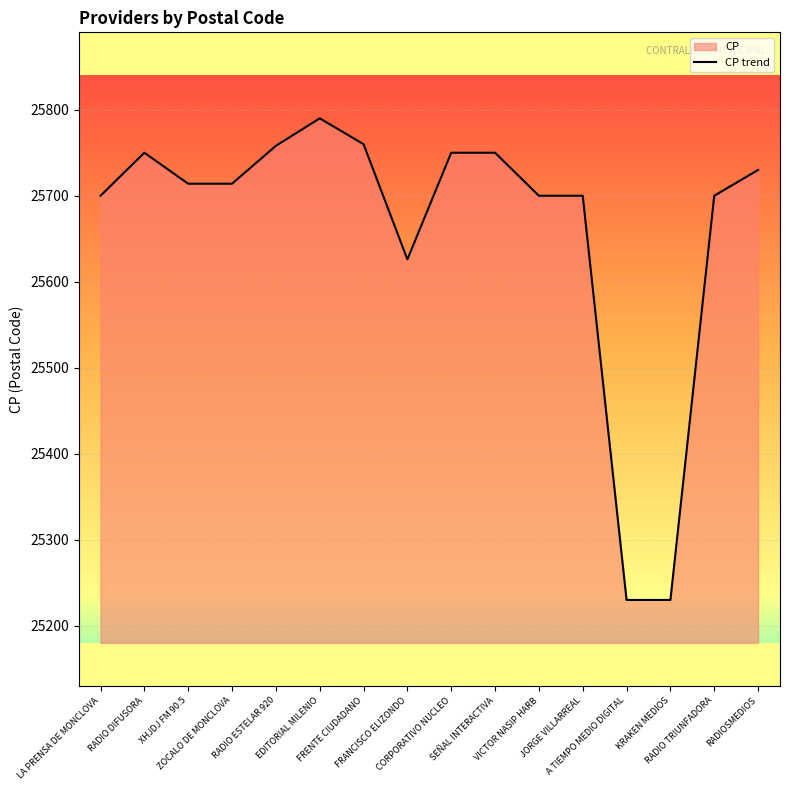

What is the smallest value displayed?

25230